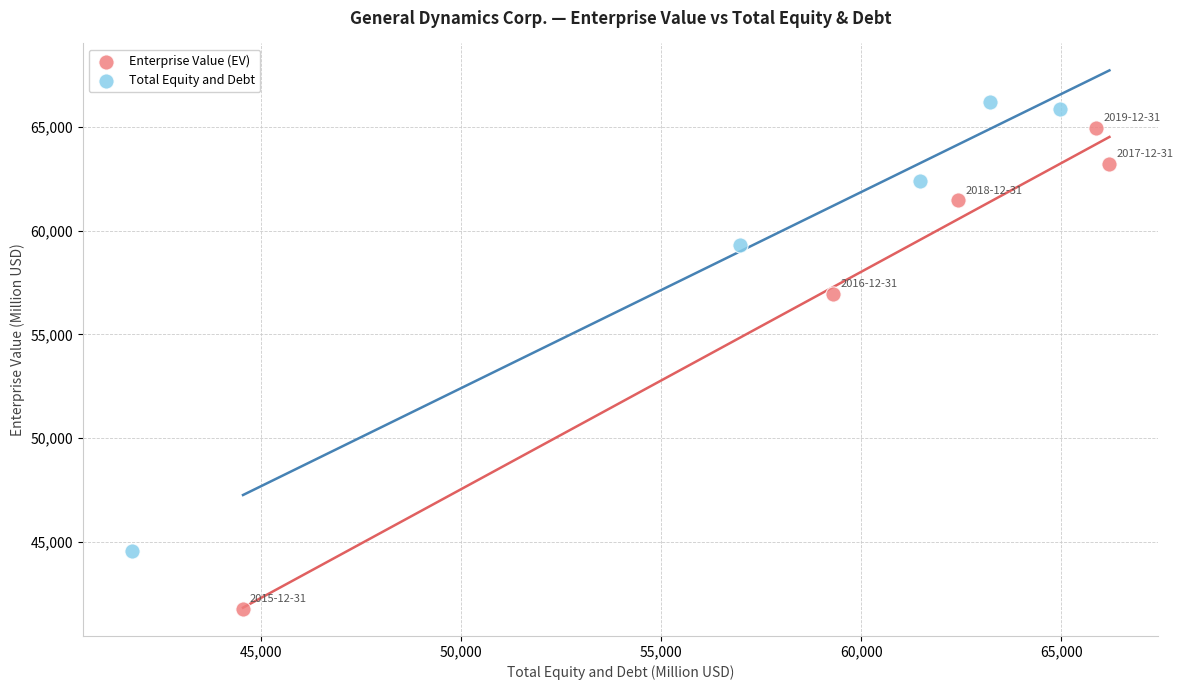

Which series reaches the minimum Y coordinate?

Enterprise Value (EV)